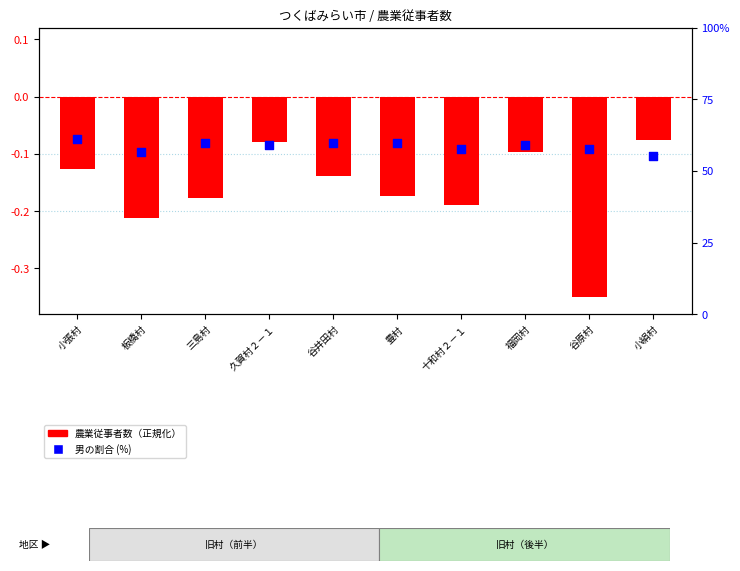

Which series contains the lowest Y value?

農業従事者数（正規化）